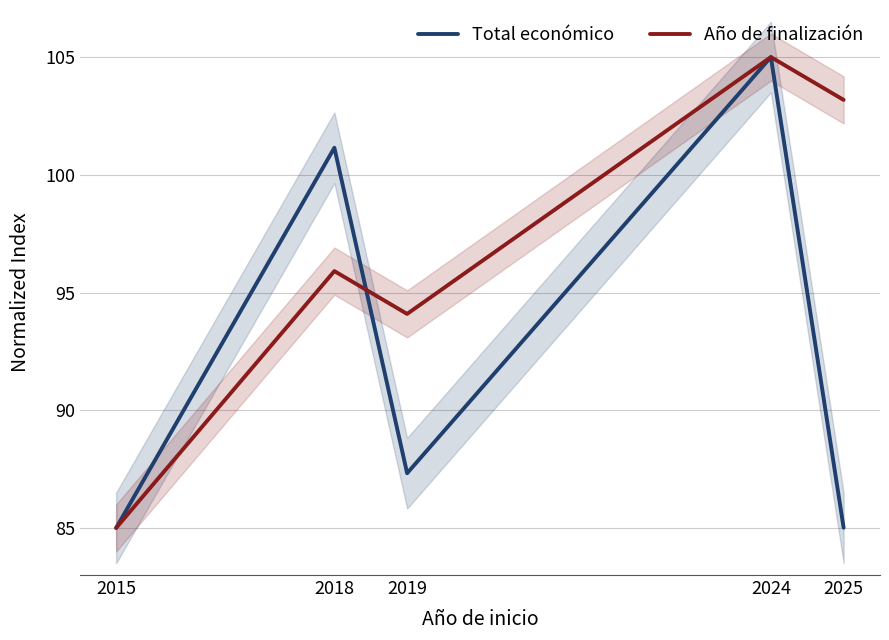

At which category does Año de finalización reach its first local peak?

2018